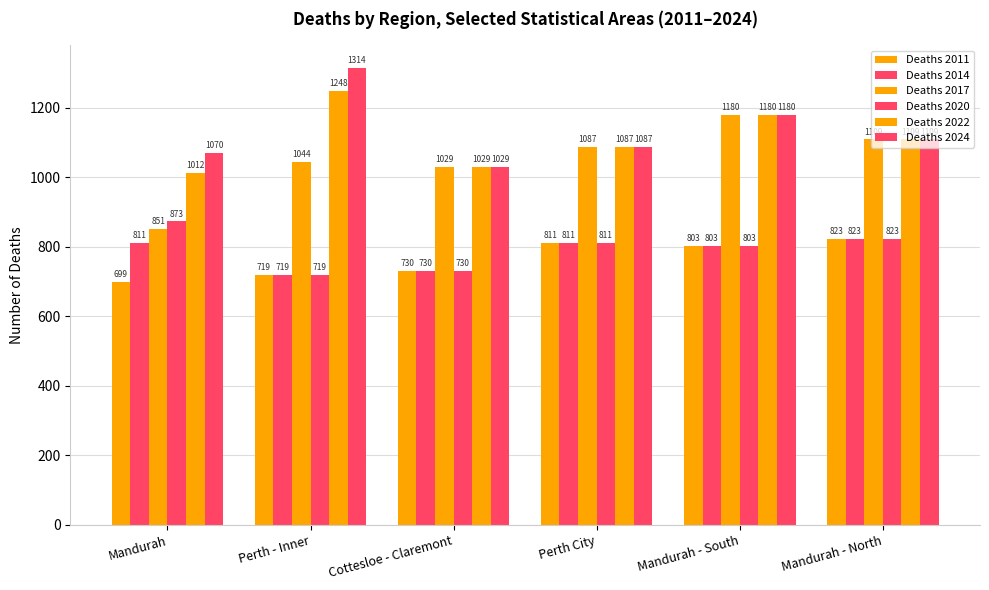

What is the label of the 5th bar from the right?

Perth - Inner